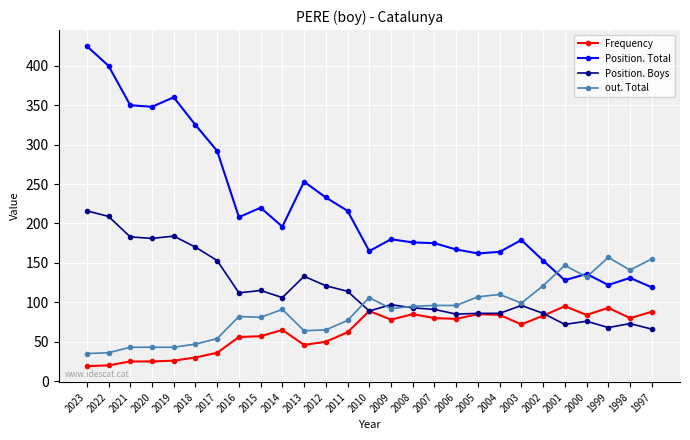

What is the value of the Position. Total point at the 1st from the left?

425